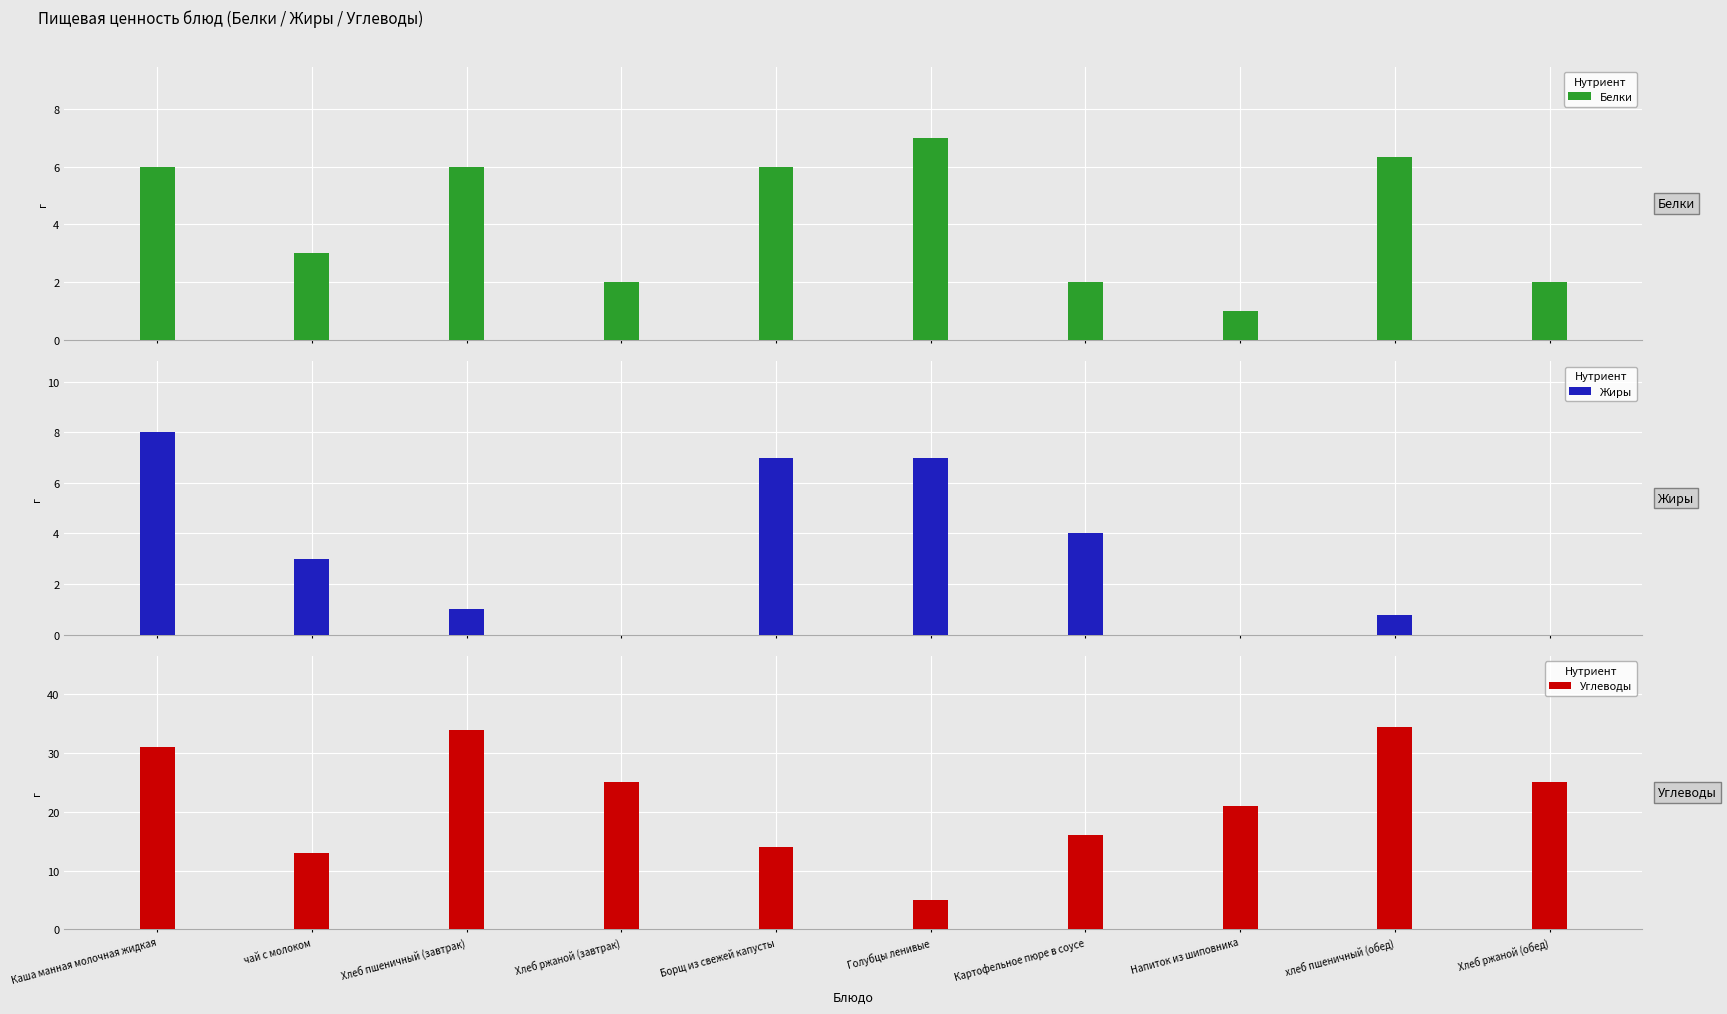

True or false: Углеводы has a value of 5.0 at Голубцы ленивые.

True